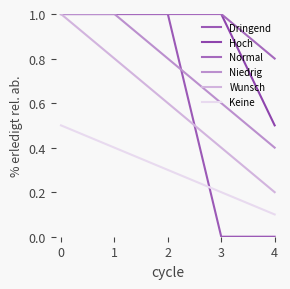

What is the difference between the second highest and minimum values in the Dringend series?

1.0